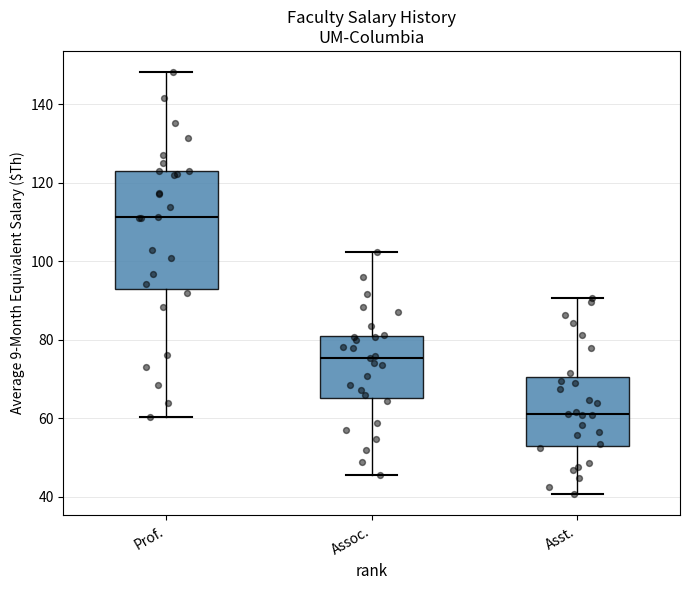

Which box's median line is the highest?

Prof.